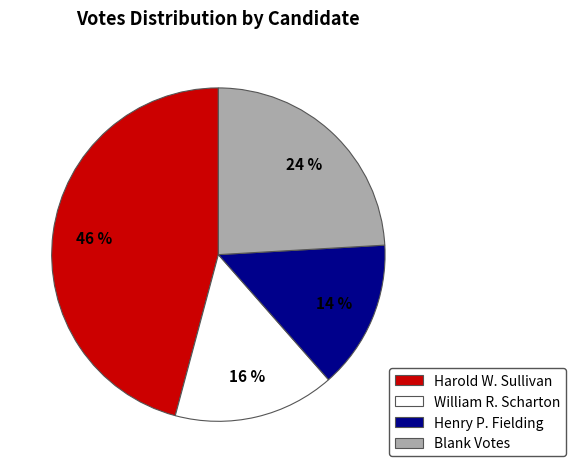

Rank the categories by value from highest to lowest.

Harold W. Sullivan, Blank Votes, William R. Scharton, Henry P. Fielding